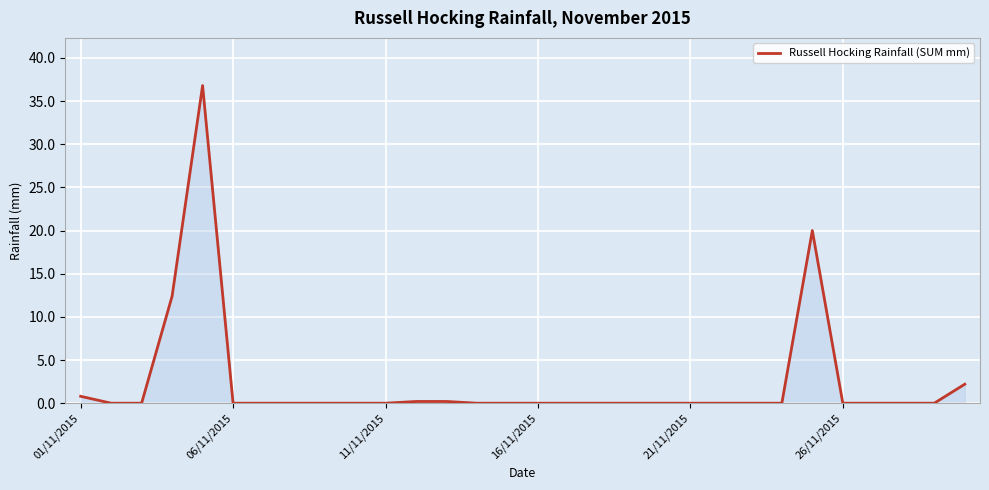

What is the greatest value displayed?

36.8